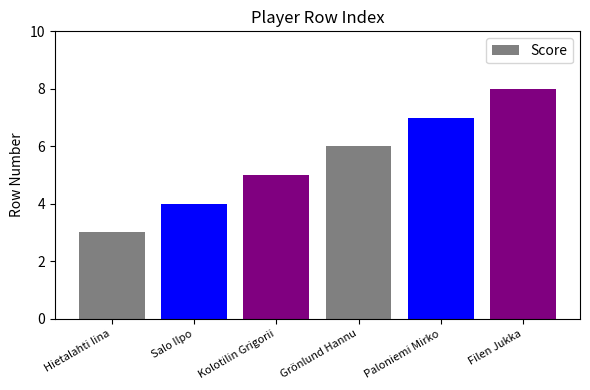

What is the greatest value displayed?

8